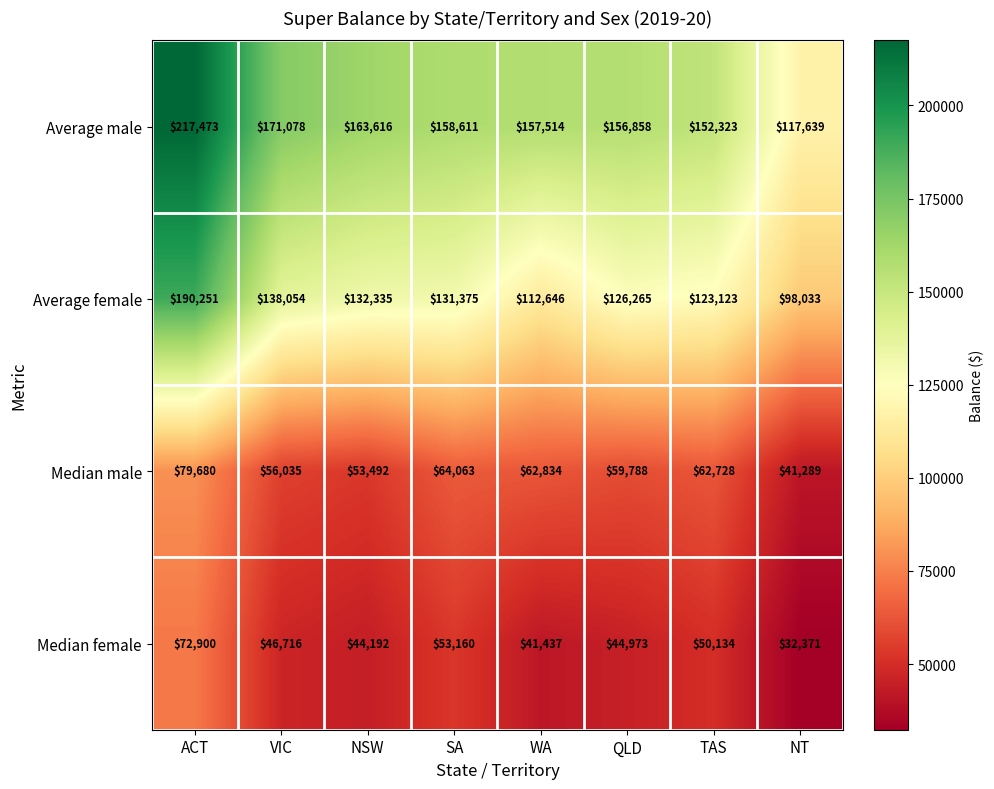

Which series has the largest total across all categories?

Average male